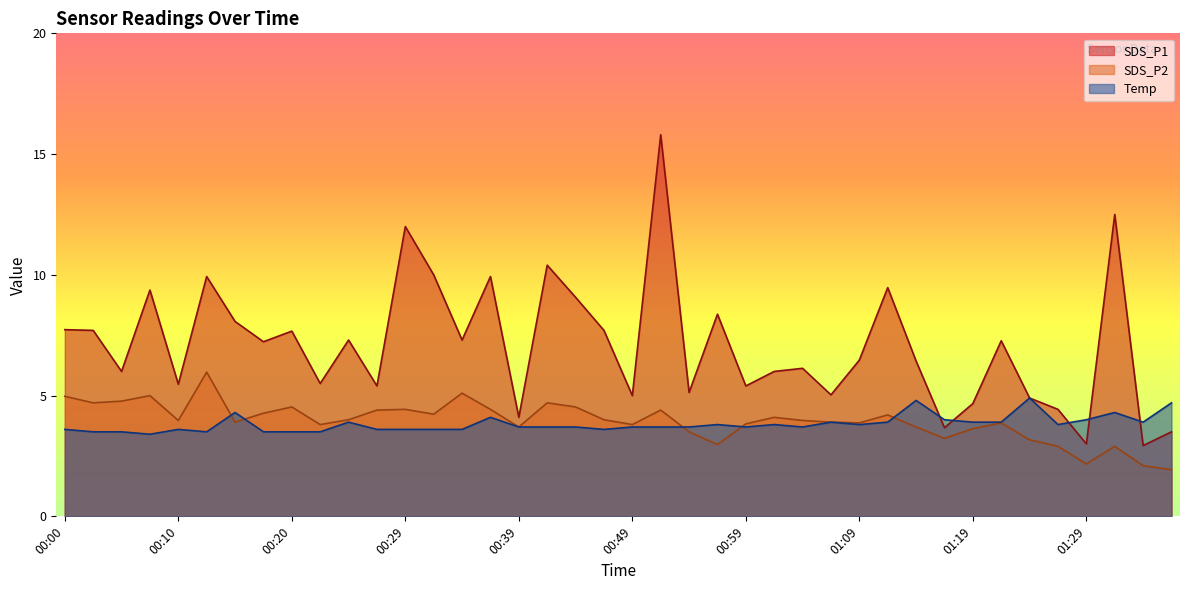

List the series in order of their peak value, highest first.

SDS_P1, SDS_P2, Temp